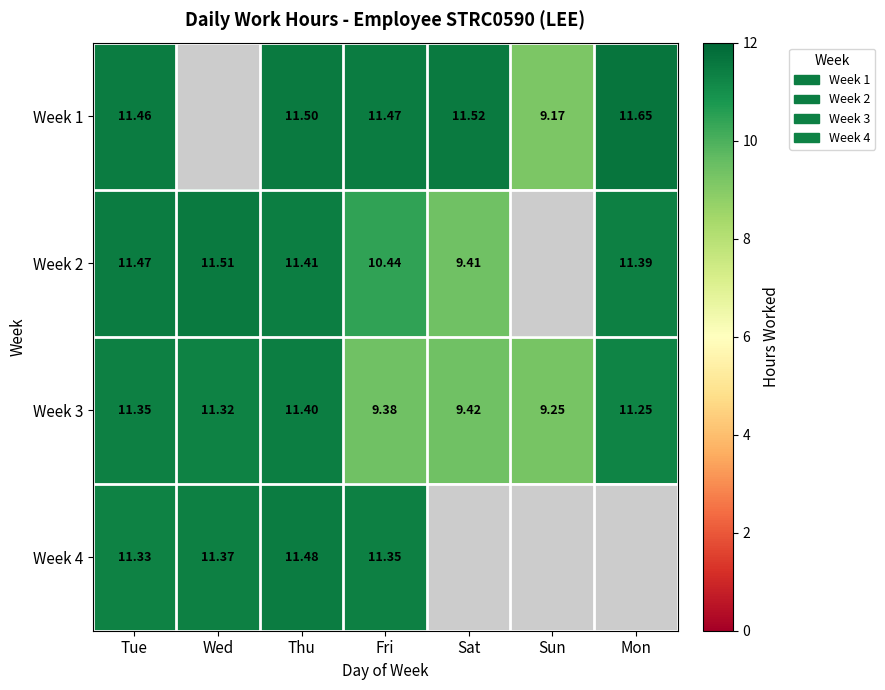

The value of Week 2 at Tue is 7.1. True or false?

False